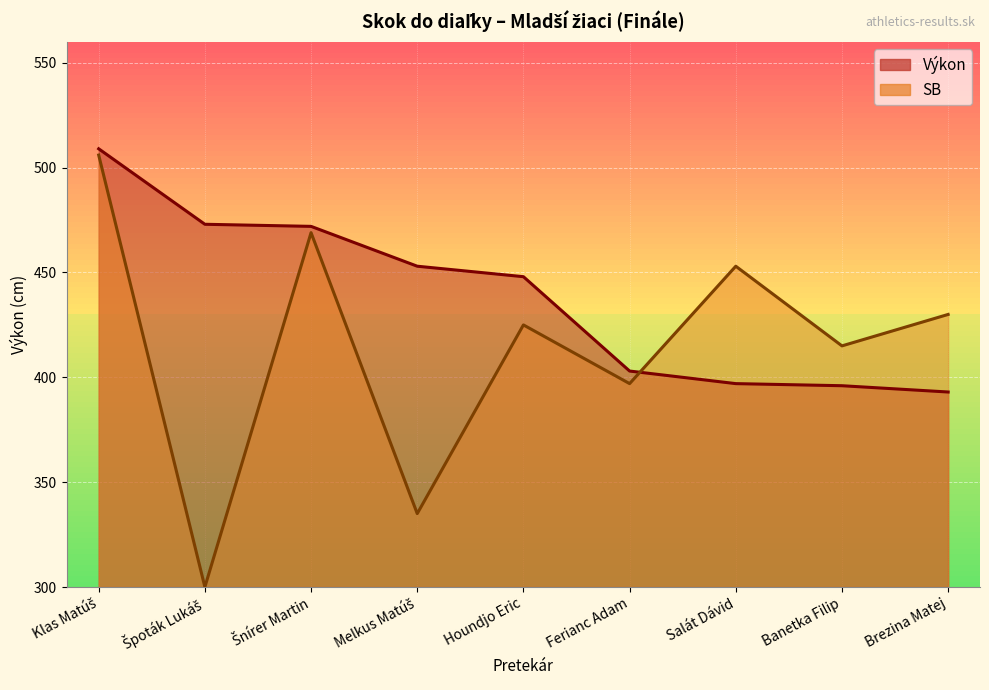

What is the sum of the values at Brezina Matej and Banetka Filip?

789